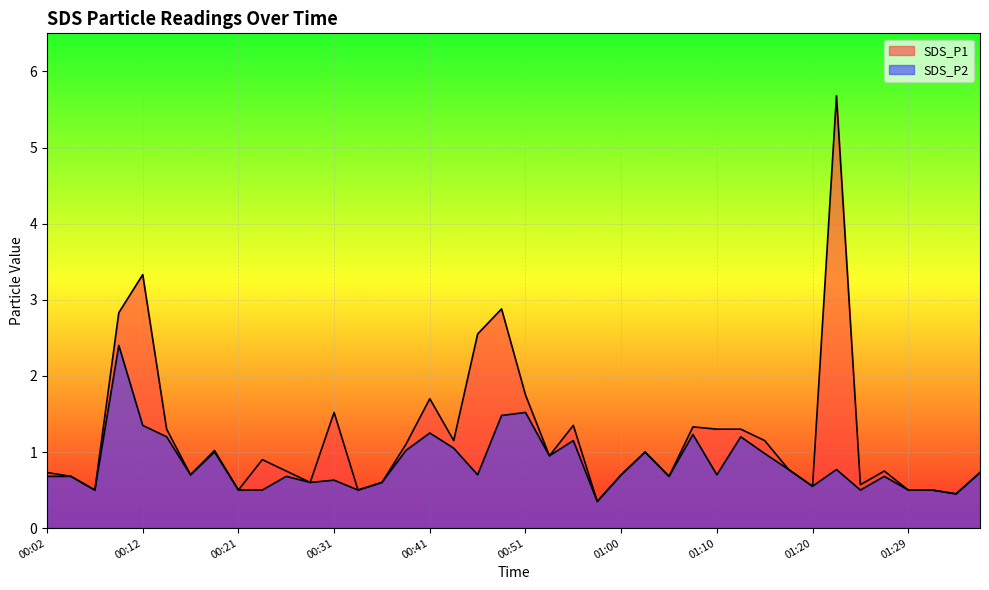

Is it true that SDS_P2 equals 0.2 at 00:36?

False